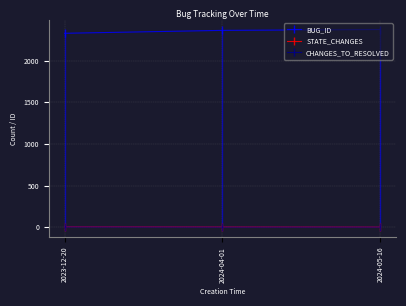

At which label does CHANGES_TO_RESOLVED reach its minimum?

2024-04-01